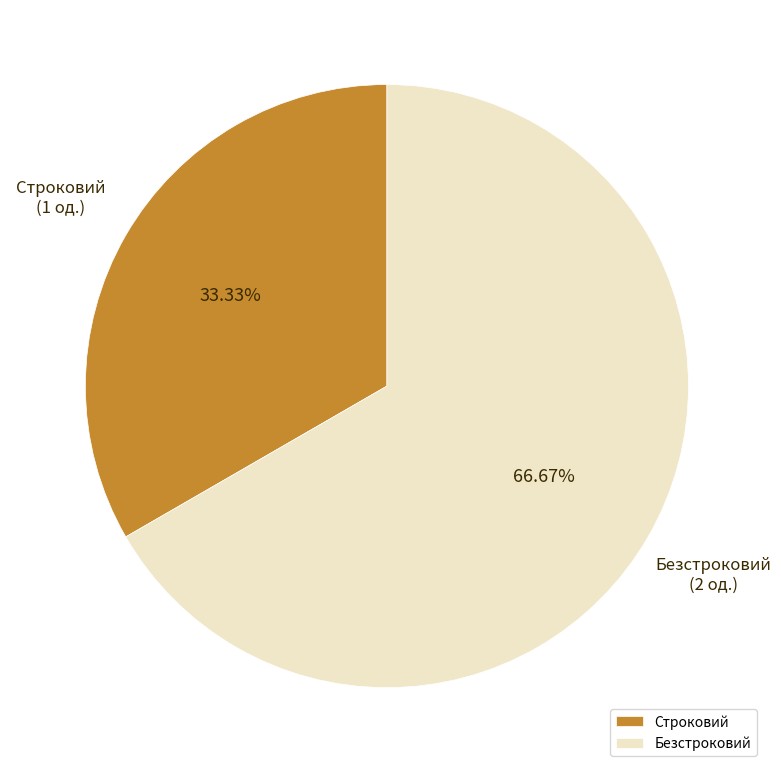

Rank the categories by value from highest to lowest.

Безстроковий, Строковий